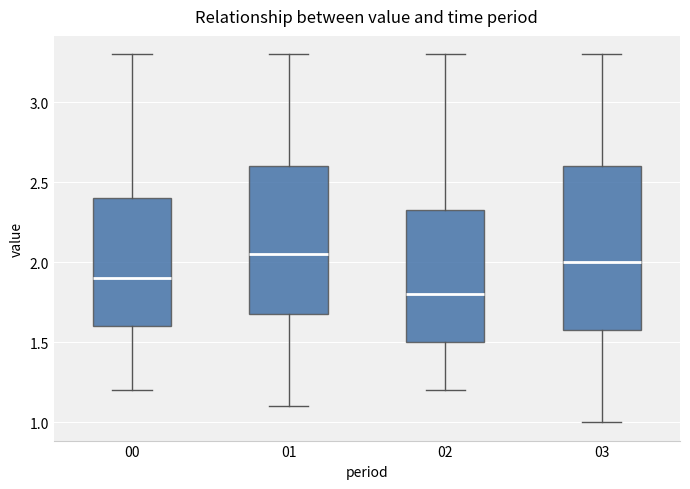

Where is the upper edge of the box at x = 00 on the y-axis? The values are not printed on the chart, so give them approximately, as read against the axis.

2.40